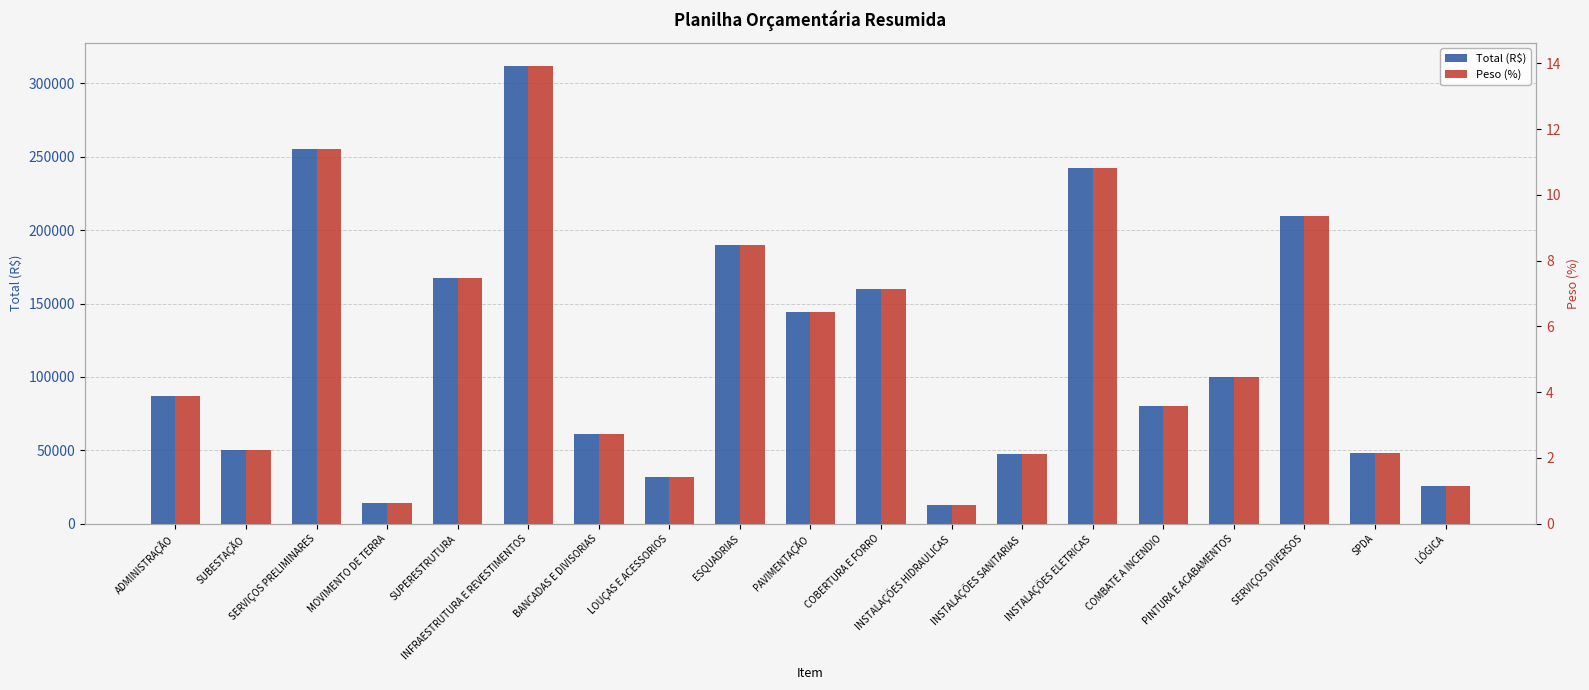

What is the difference between the highest and lowest values at PINTURA E ACABAMENTOS?

99805.2